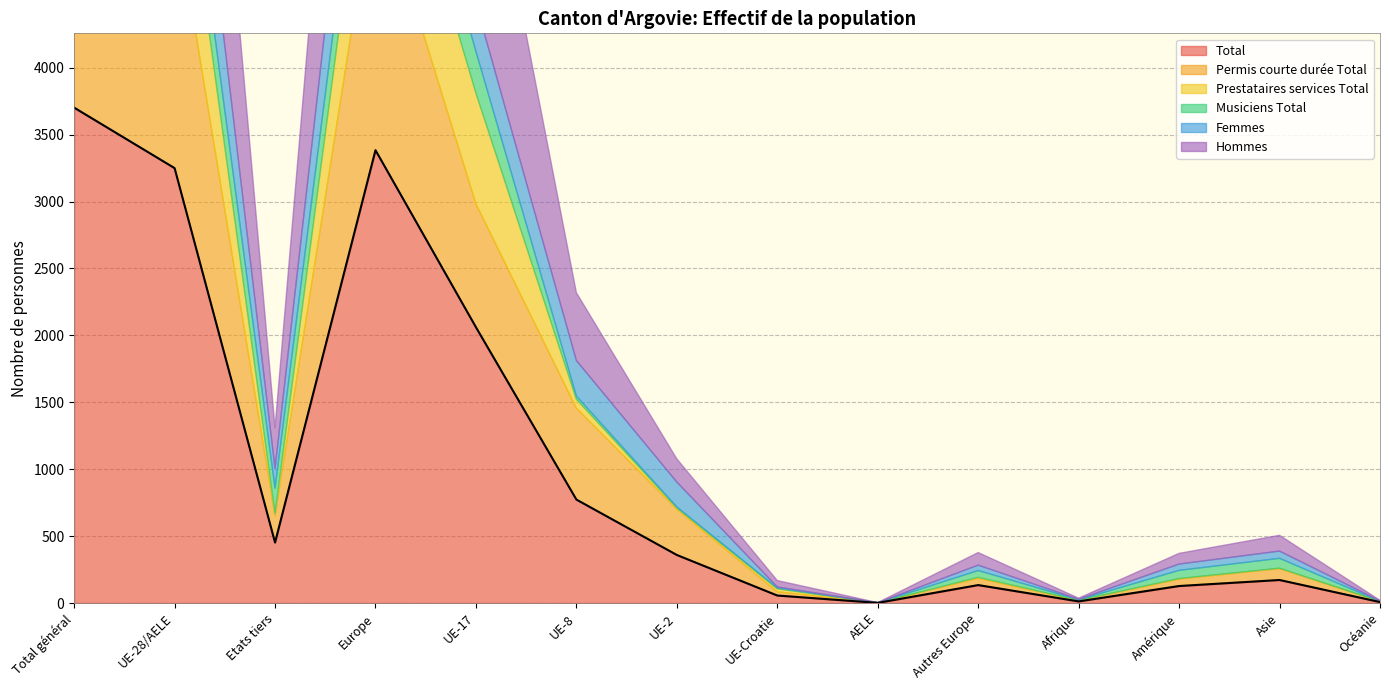

At which label is Prestataires services Total closest to 469?

UE-17